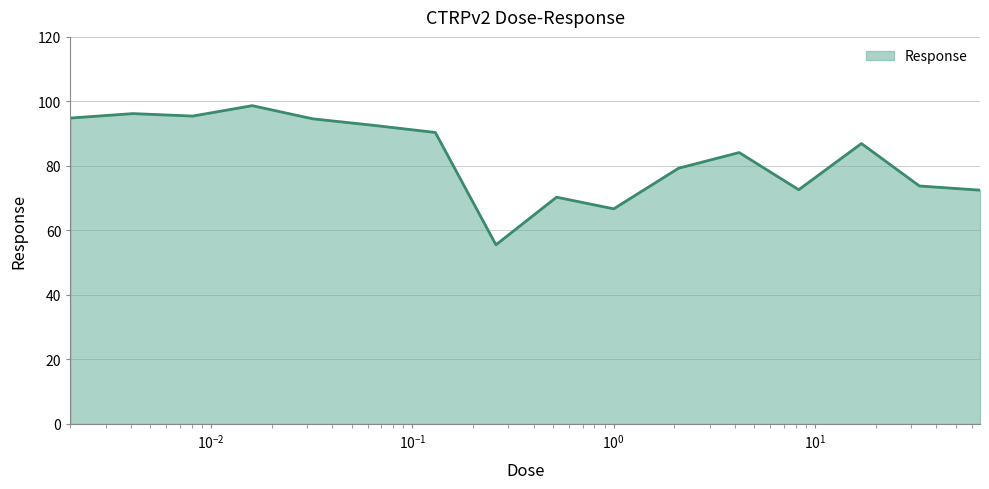

What is the greatest value displayed?

98.7